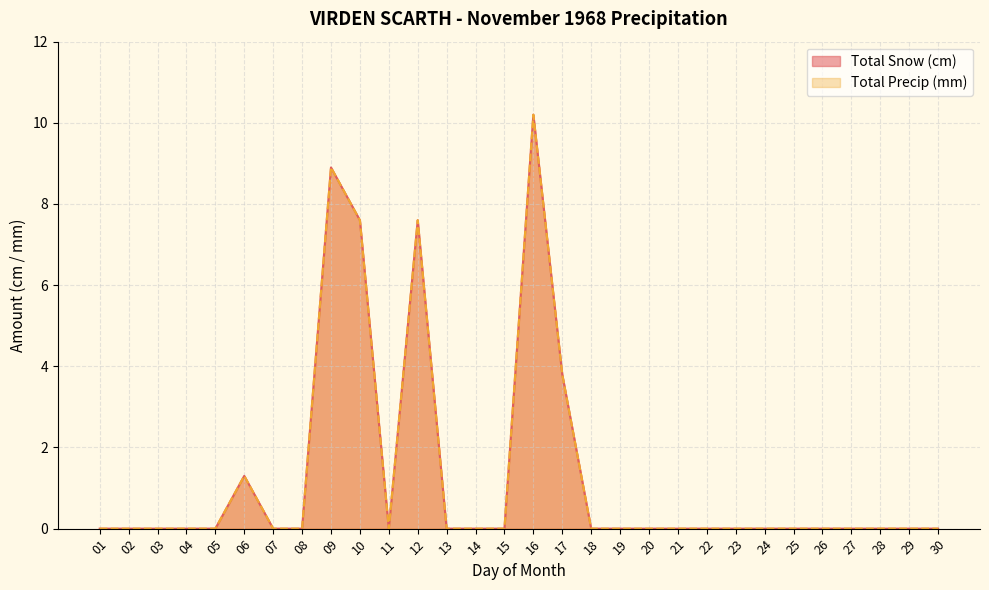

Rank the series by their maximum value, from highest to lowest.

Total Snow (cm), Total Precip (mm)